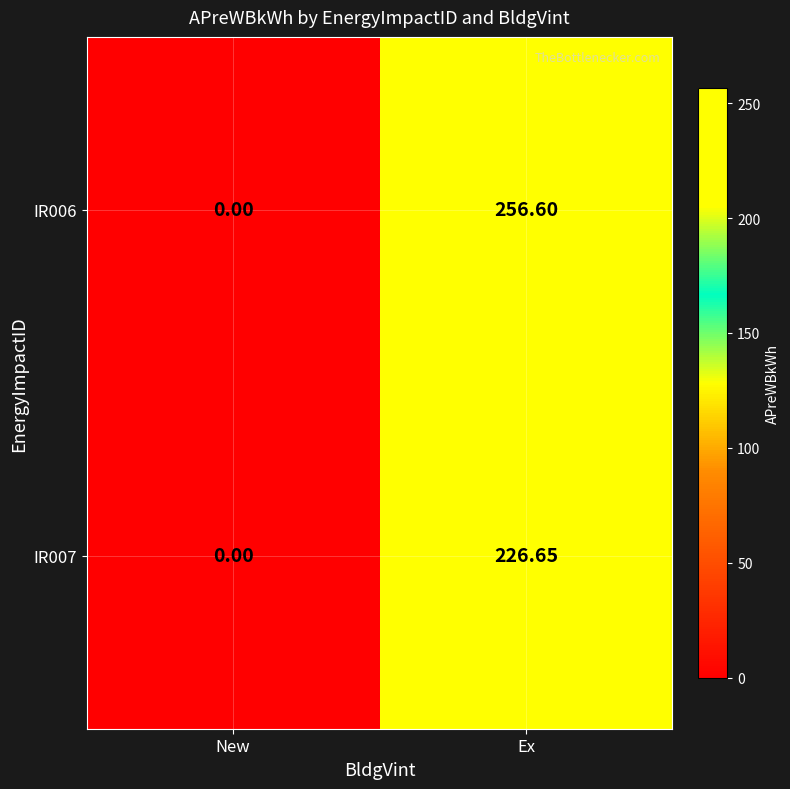

List the labels in order of IR006 value, largest first.

Ex, New